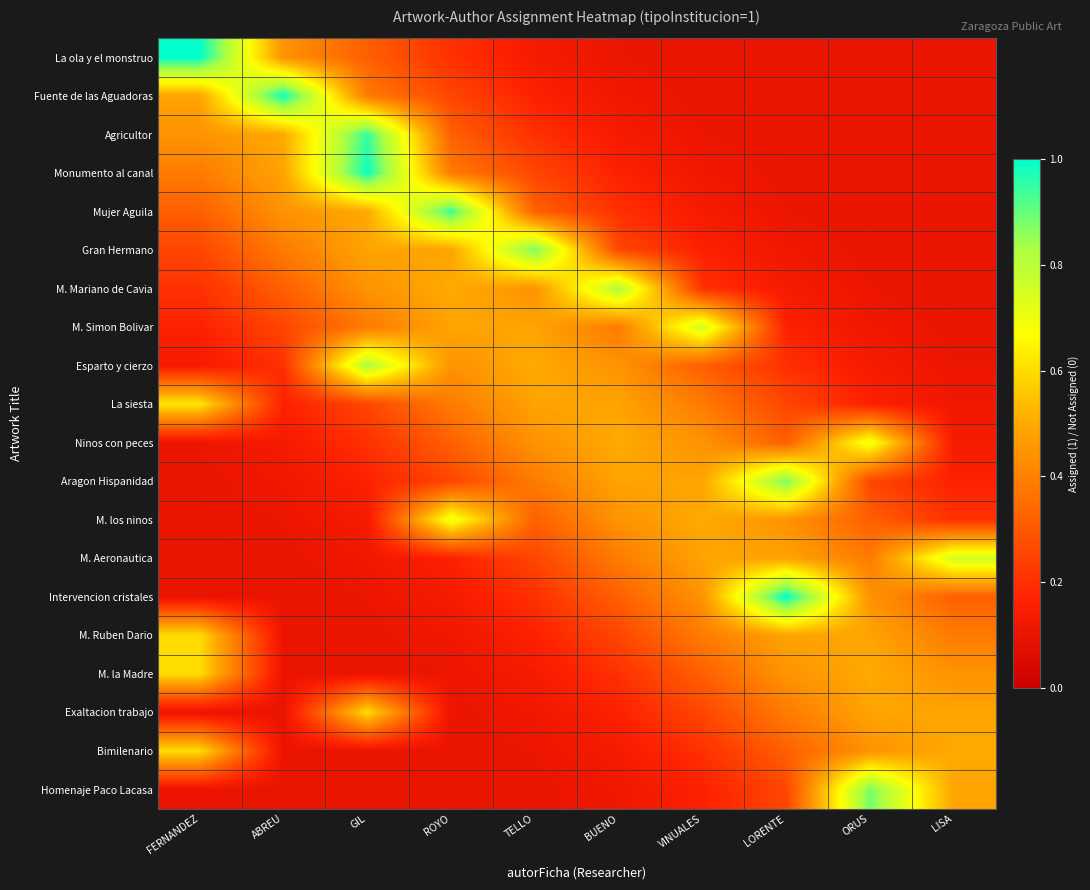

Reading left to right, what are all the values shown in this chart?

La ola y el monstruo: FERNANDEZ=1.0	ABREU=0.4	GIL=0.3	ROYO=0.2	TELLO=0.1	BUENO=0.1	VINUALES=0.1	LORENTE=0.1	ORUS=0.1	LISA=0.1
Fuente de las Aguadoras: FERNANDEZ=0.5	ABREU=1.0	GIL=0.4	ROYO=0.3	TELLO=0.2	BUENO=0.1	VINUALES=0.1	LORENTE=0.1	ORUS=0.1	LISA=0.1
Agricultor: FERNANDEZ=0.4	ABREU=0.5	GIL=0.9	ROYO=0.3	TELLO=0.2	BUENO=0.1	VINUALES=0.1	LORENTE=0.1	ORUS=0.1	LISA=0.1
Monumento al canal: FERNANDEZ=0.4	ABREU=0.5	GIL=1.0	ROYO=0.4	TELLO=0.3	BUENO=0.2	VINUALES=0.1	LORENTE=0.1	ORUS=0.1	LISA=0.1
Mujer Aguila: FERNANDEZ=0.3	ABREU=0.4	GIL=0.5	ROYO=0.9	TELLO=0.3	BUENO=0.2	VINUALES=0.1	LORENTE=0.1	ORUS=0.1	LISA=0.1
Gran Hermano: FERNANDEZ=0.3	ABREU=0.4	GIL=0.5	ROYO=0.5	TELLO=0.9	BUENO=0.3	VINUALES=0.2	LORENTE=0.1	ORUS=0.1	LISA=0.1
M. Mariano de Cavia: FERNANDEZ=0.2	ABREU=0.3	GIL=0.4	ROYO=0.5	TELLO=0.4	BUENO=0.8	VINUALES=0.2	LORENTE=0.1	ORUS=0.1	LISA=0.1
M. Simon Bolivar: FERNANDEZ=0.2	ABREU=0.3	GIL=0.4	ROYO=0.5	TELLO=0.5	BUENO=0.4	VINUALES=0.8	LORENTE=0.2	ORUS=0.1	LISA=0.1
Esparto y cierzo: FERNANDEZ=0.1	ABREU=0.2	GIL=0.8	ROYO=0.4	TELLO=0.5	BUENO=0.4	VINUALES=0.3	LORENTE=0.2	ORUS=0.1	LISA=0.1
La siesta: FERNANDEZ=0.6	ABREU=0.2	GIL=0.3	ROYO=0.4	TELLO=0.5	BUENO=0.5	VINUALES=0.4	LORENTE=0.3	ORUS=0.2	LISA=0.1
Ninos con peces: FERNANDEZ=0.1	ABREU=0.1	GIL=0.2	ROYO=0.3	TELLO=0.4	BUENO=0.5	VINUALES=0.4	LORENTE=0.3	ORUS=0.7	LISA=0.1
Aragon Hispanidad: FERNANDEZ=0.1	ABREU=0.1	GIL=0.2	ROYO=0.3	TELLO=0.4	BUENO=0.5	VINUALES=0.5	LORENTE=0.9	ORUS=0.3	LISA=0.2
M. los ninos: FERNANDEZ=0.1	ABREU=0.1	GIL=0.1	ROYO=0.7	TELLO=0.3	BUENO=0.4	VINUALES=0.5	LORENTE=0.4	ORUS=0.3	LISA=0.2
M. Aeronautica: FERNANDEZ=0.1	ABREU=0.1	GIL=0.1	ROYO=0.2	TELLO=0.3	BUENO=0.4	VINUALES=0.5	LORENTE=0.5	ORUS=0.4	LISA=0.8
Intervencion cristales: FERNANDEZ=0.1	ABREU=0.1	GIL=0.1	ROYO=0.1	TELLO=0.2	BUENO=0.3	VINUALES=0.4	LORENTE=1.0	ORUS=0.4	LISA=0.3
M. Ruben Dario: FERNANDEZ=0.6	ABREU=0.1	GIL=0.1	ROYO=0.1	TELLO=0.2	BUENO=0.3	VINUALES=0.4	LORENTE=0.5	ORUS=0.5	LISA=0.4
M. la Madre: FERNANDEZ=0.6	ABREU=0.1	GIL=0.1	ROYO=0.1	TELLO=0.1	BUENO=0.2	VINUALES=0.3	LORENTE=0.4	ORUS=0.5	LISA=0.4
Exaltacion trabajo: FERNANDEZ=0.1	ABREU=0.1	GIL=0.6	ROYO=0.1	TELLO=0.1	BUENO=0.2	VINUALES=0.3	LORENTE=0.4	ORUS=0.5	LISA=0.5
Bimilenario: FERNANDEZ=0.6	ABREU=0.1	GIL=0.1	ROYO=0.1	TELLO=0.1	BUENO=0.1	VINUALES=0.2	LORENTE=0.3	ORUS=0.4	LISA=0.5
Homenaje Paco Lacasa: FERNANDEZ=0.1	ABREU=0.1	GIL=0.1	ROYO=0.1	TELLO=0.1	BUENO=0.1	VINUALES=0.2	LORENTE=0.3	ORUS=0.9	LISA=0.5